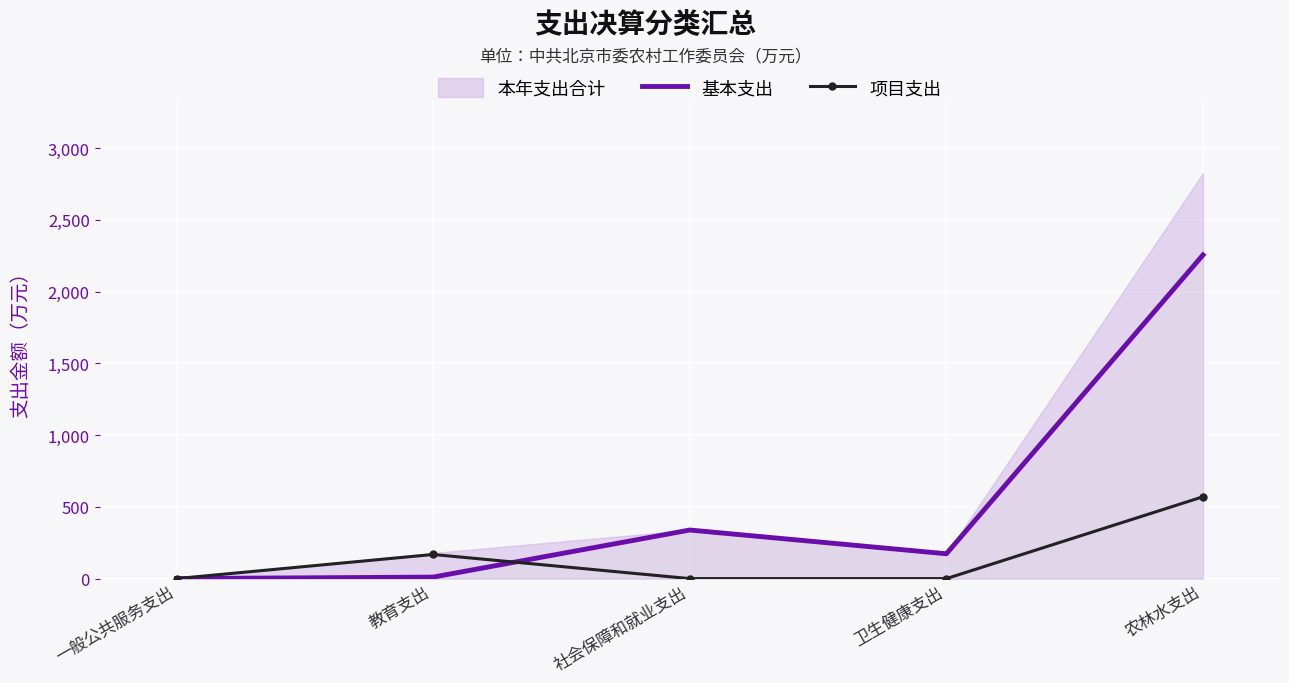

Where is 项目支出 nearest to the value 285?

教育支出